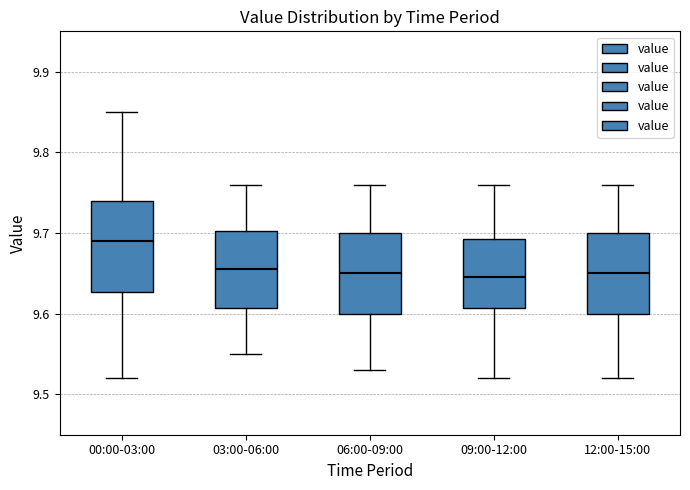

Comparing the boxes themselves (not the whiskers), which one is the tallest?

00:00-03:00